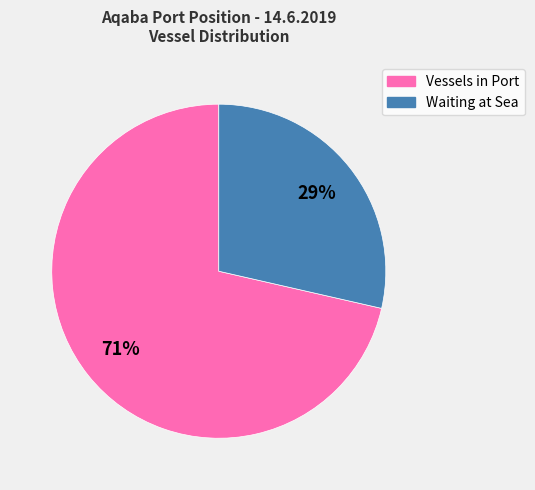

What is the smallest slice in the pie chart?

Waiting at Sea